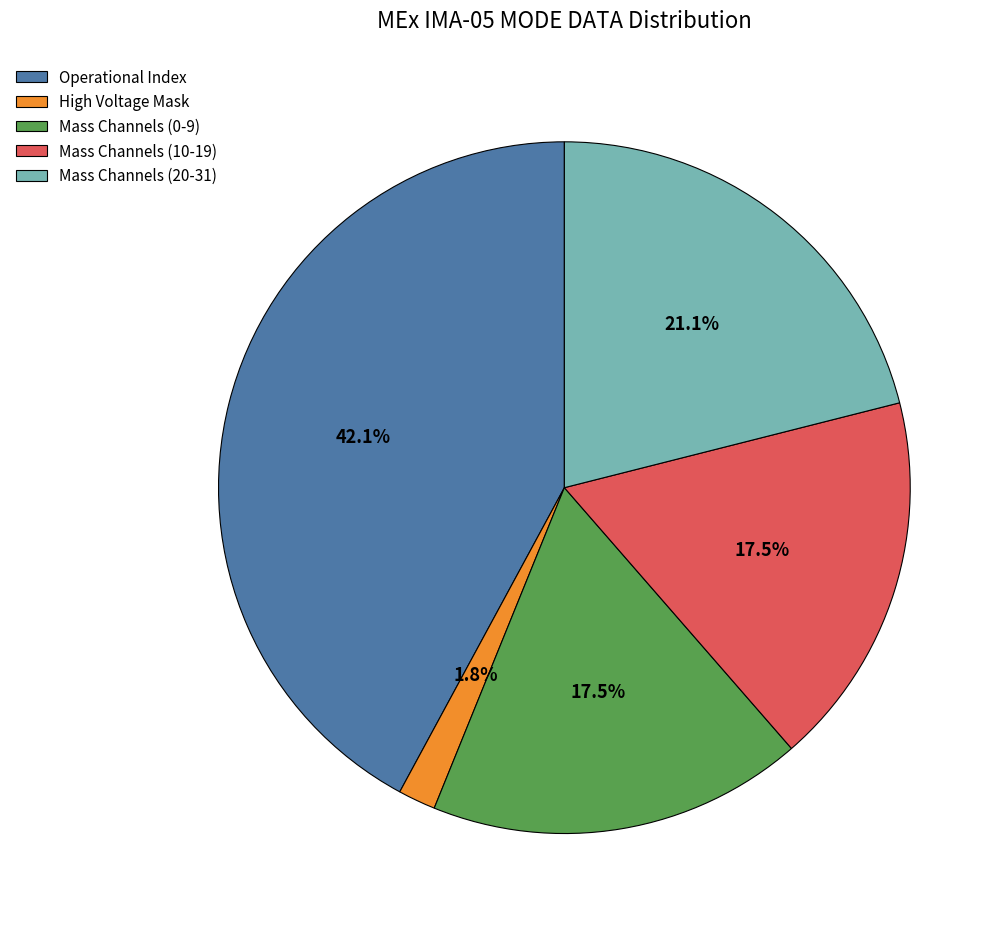

What portion of the pie excludes Operational Index?

57.9%